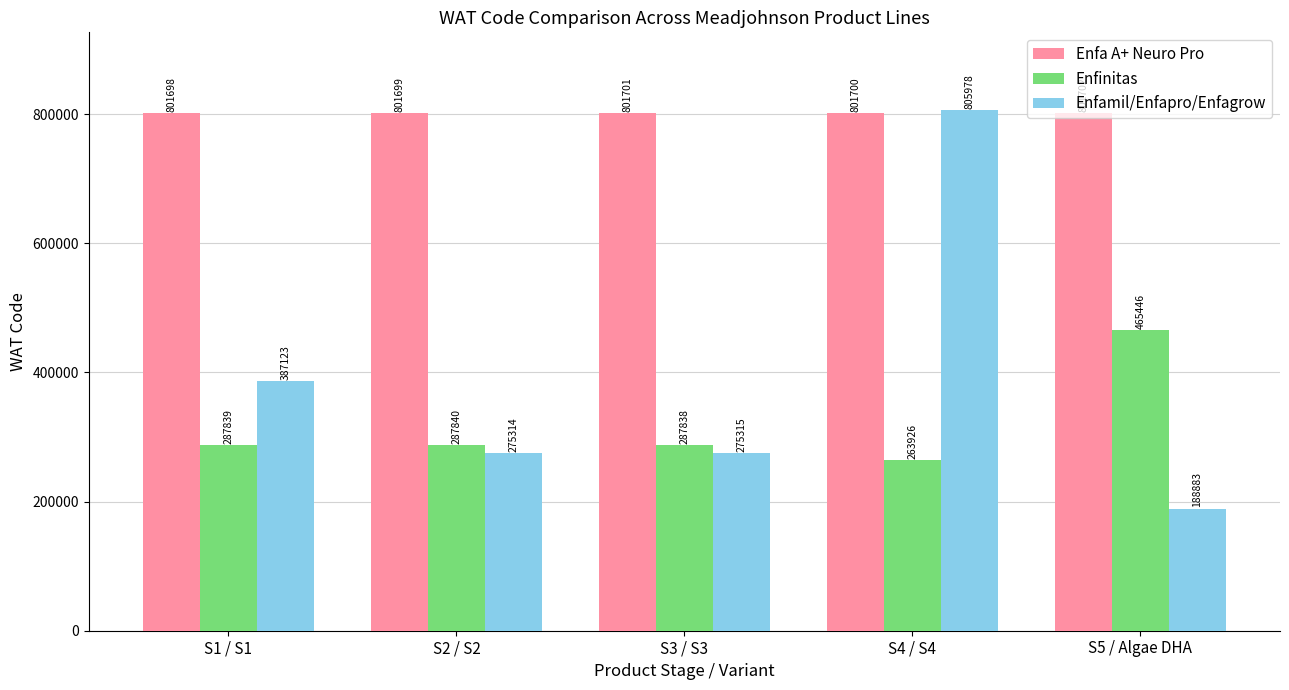

The Enfinitas series shows 287840 at S2 / S2. True or false?

True